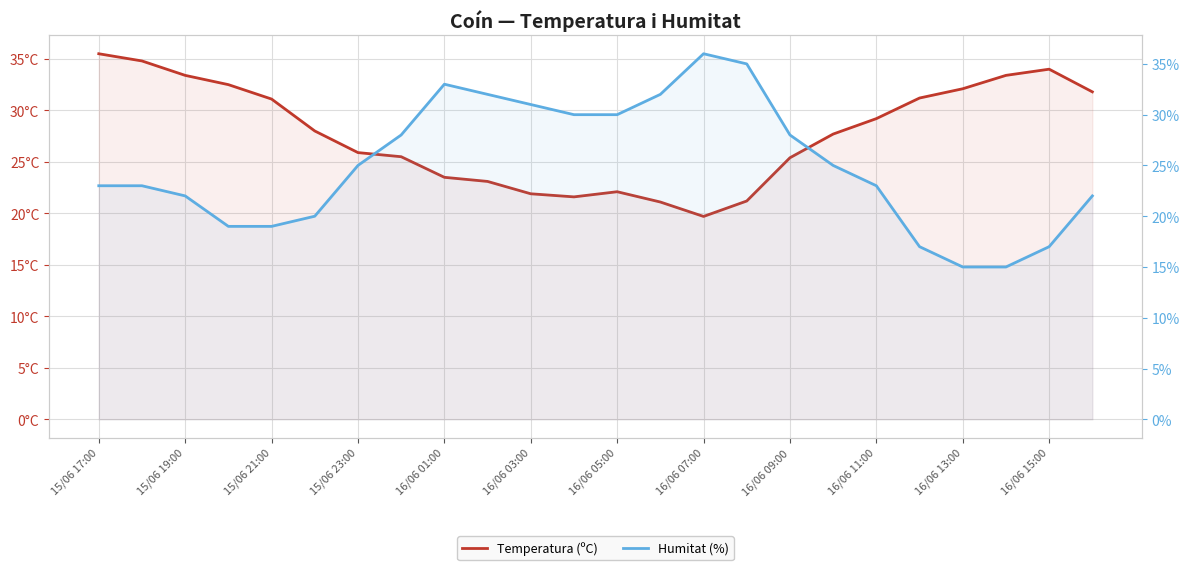

How many data points in Humitat (%) are less than 25?

12